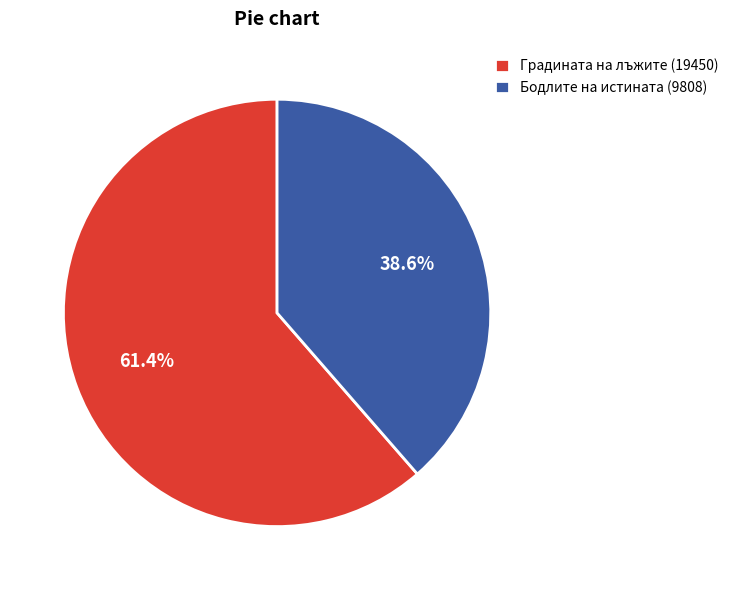

Count the number of slices in the pie.

2